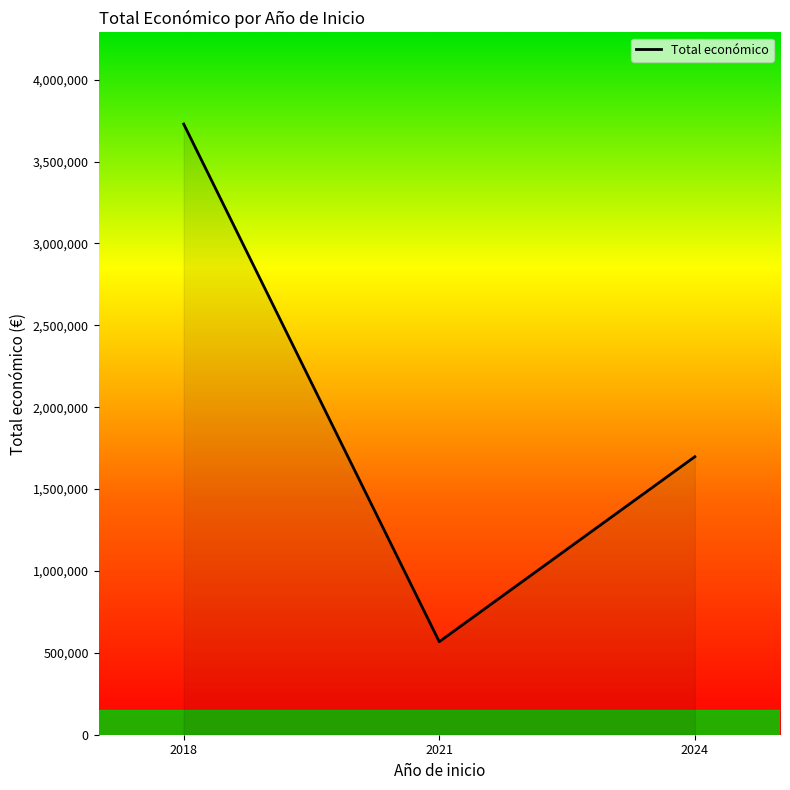

Reading left to right, what are all the values shown in this chart?

2018=3728998	2021=567924	2024=1697455